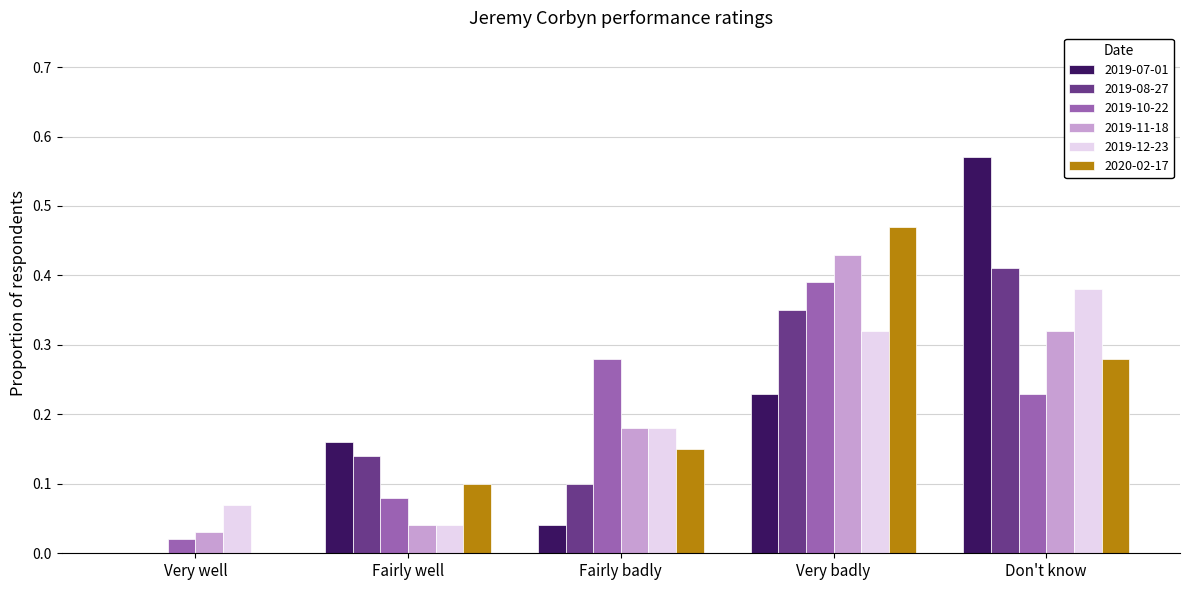

Is the value of 2019-10-22 at Fairly badly greater than the value of 2019-11-18 at Very well?

Yes